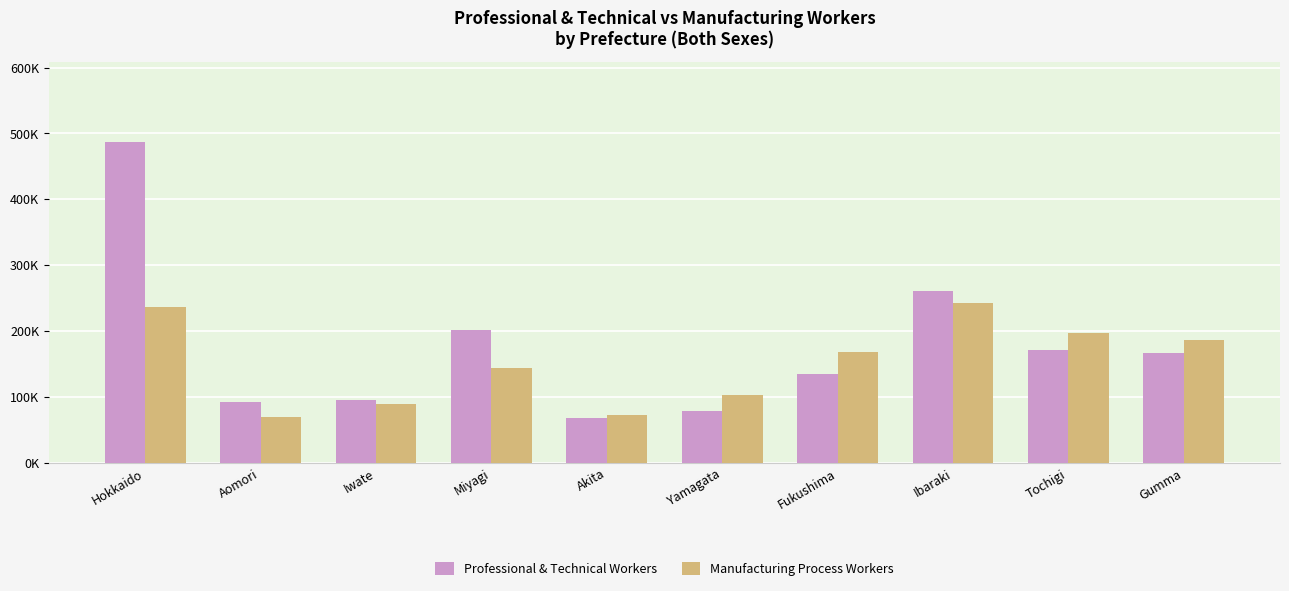

What is the total value across all series at Ibaraki?

503300